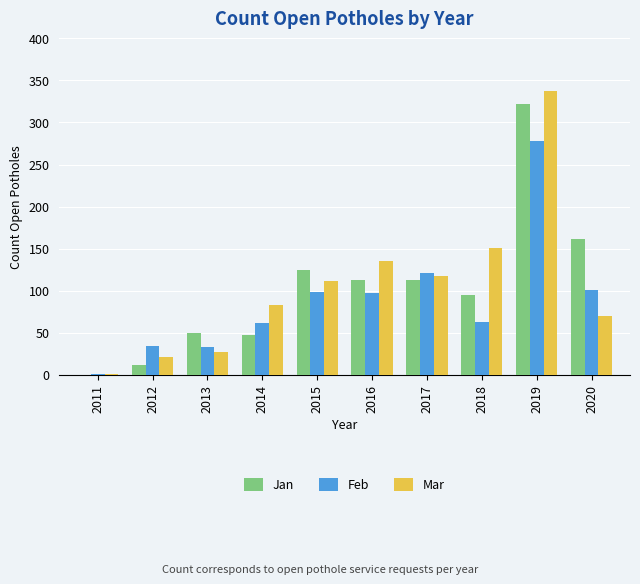

Between 2013 and 2019, which series saw the biggest shift?

Mar